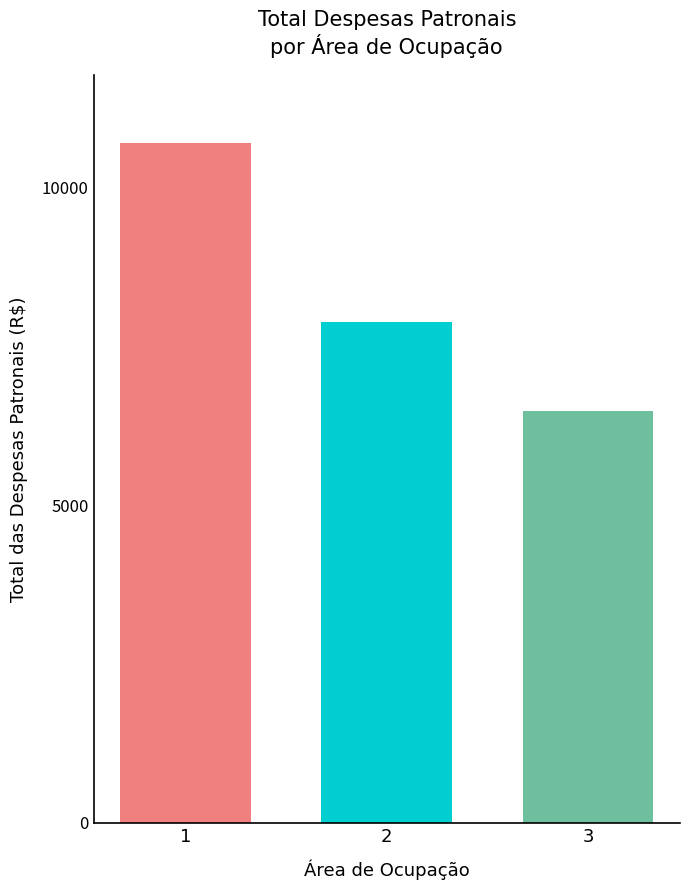

What is the spread (max minus min) of values at 2?

4222.9